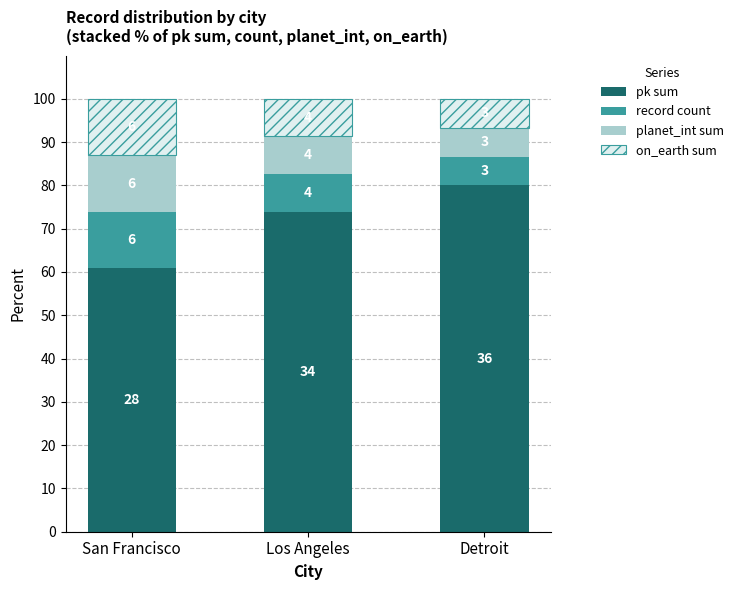

What is the sum of all planet_int sum values?

28.4